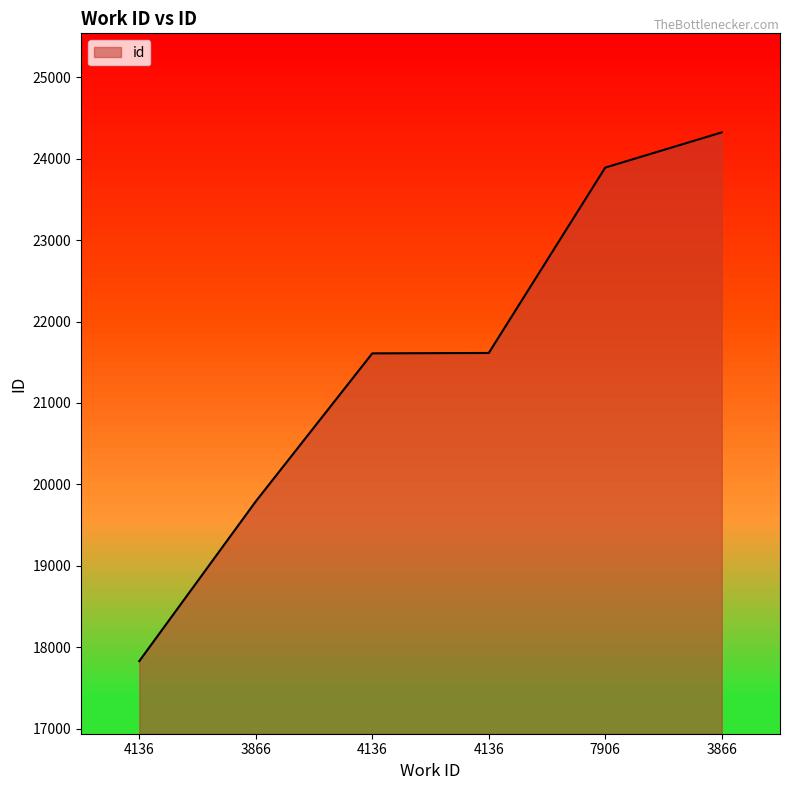

Where does the data first go above 21614?

7906